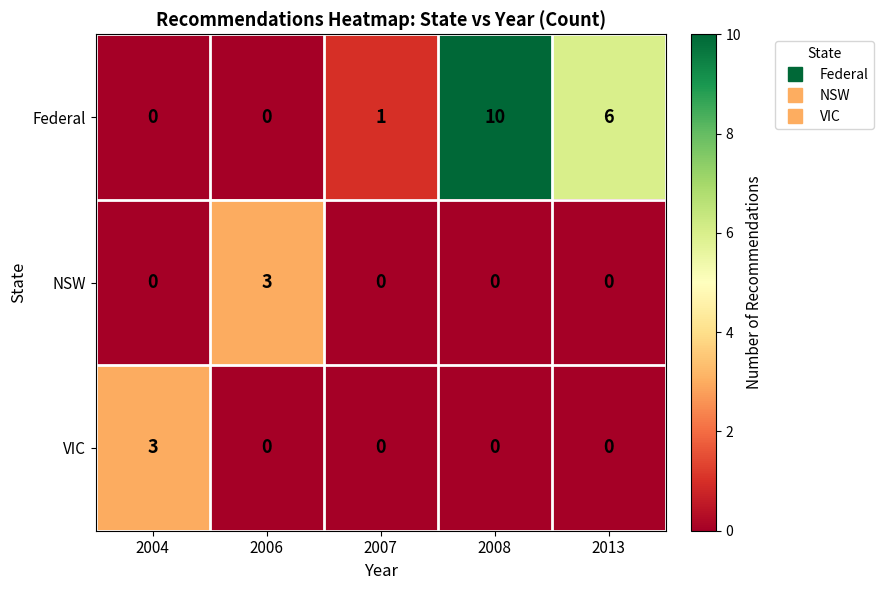

Which series has the widest spread of values?

Federal